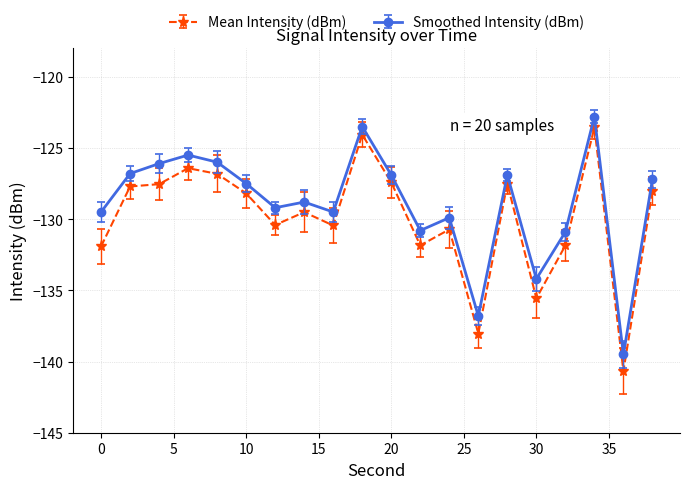

Which series has the largest range (max minus min)?

Mean Intensity (dBm)